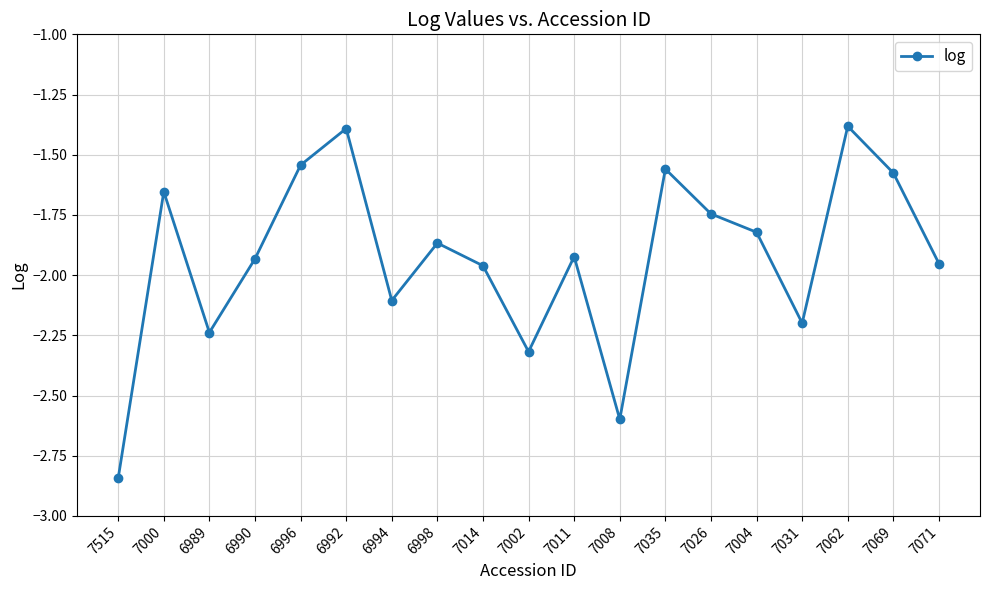

Does the chart have visible grid lines?

Yes